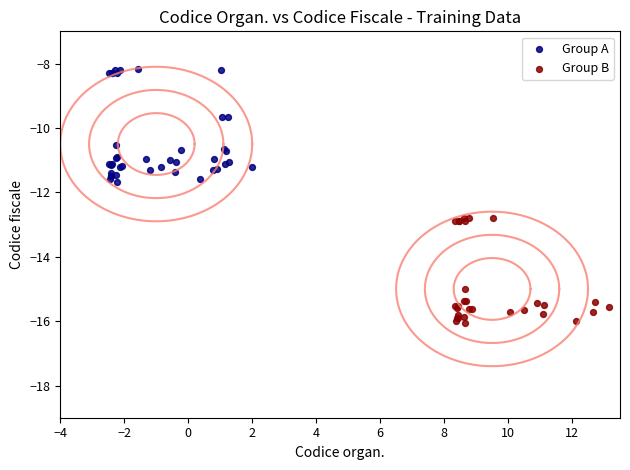

Which series contains the lowest Y value?

Group B